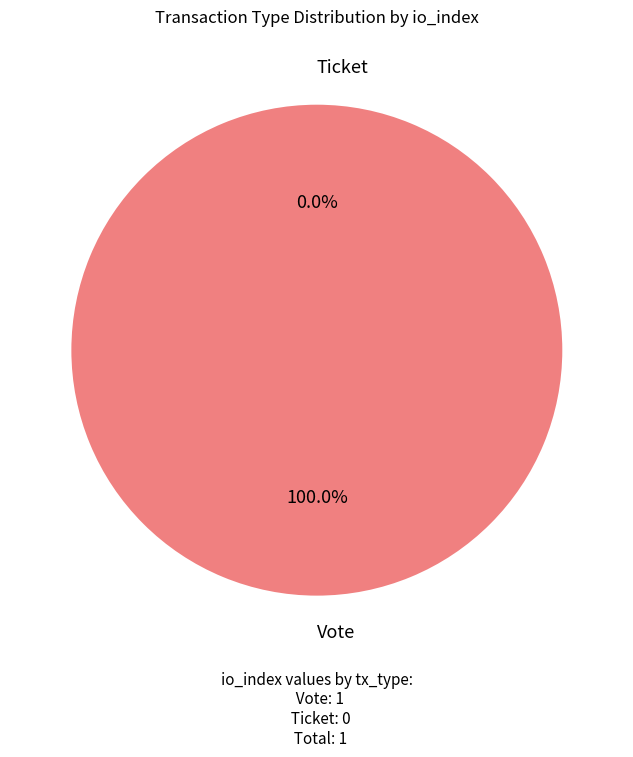

Which slice is the smallest?

Ticket